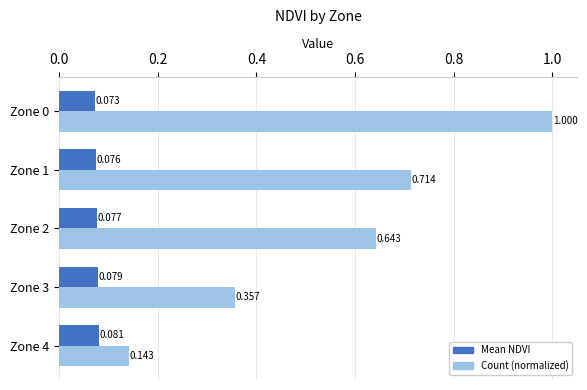

Rank the series by their maximum value, from highest to lowest.

Count (normalized), Mean NDVI